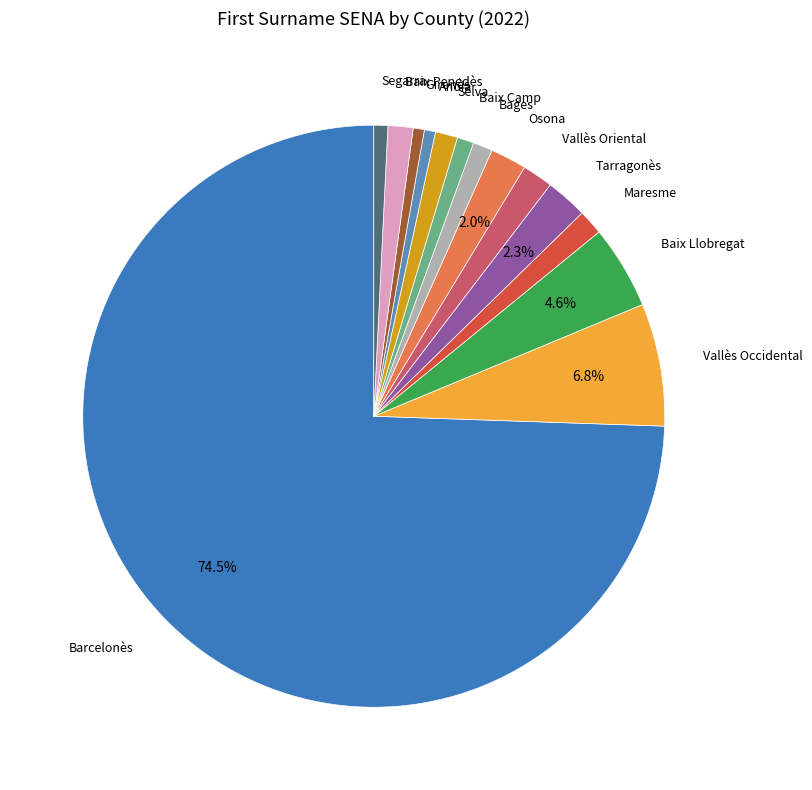

Which category has the biggest portion of the pie?

Barcelonès